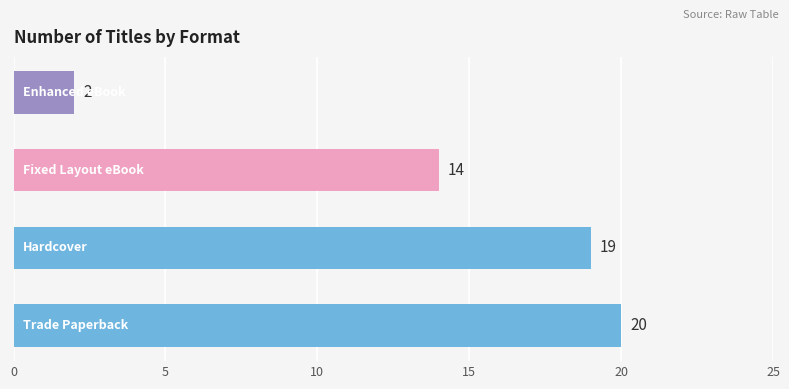

Are the bars grouped side by side (vs. stacked)?

No